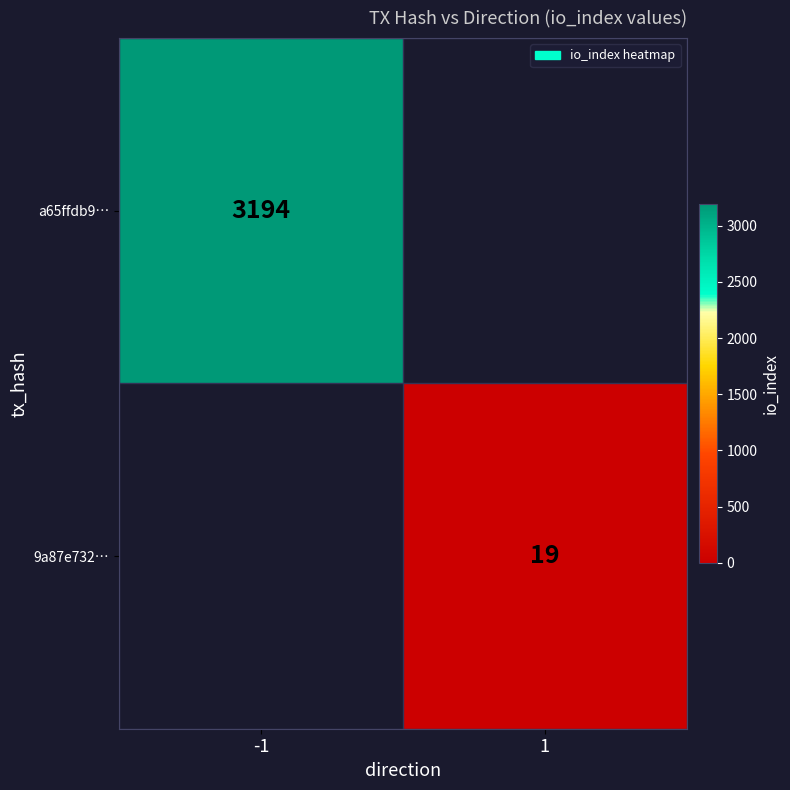

True or false: a65ffdb9… has a value of 3194 at -1.

True